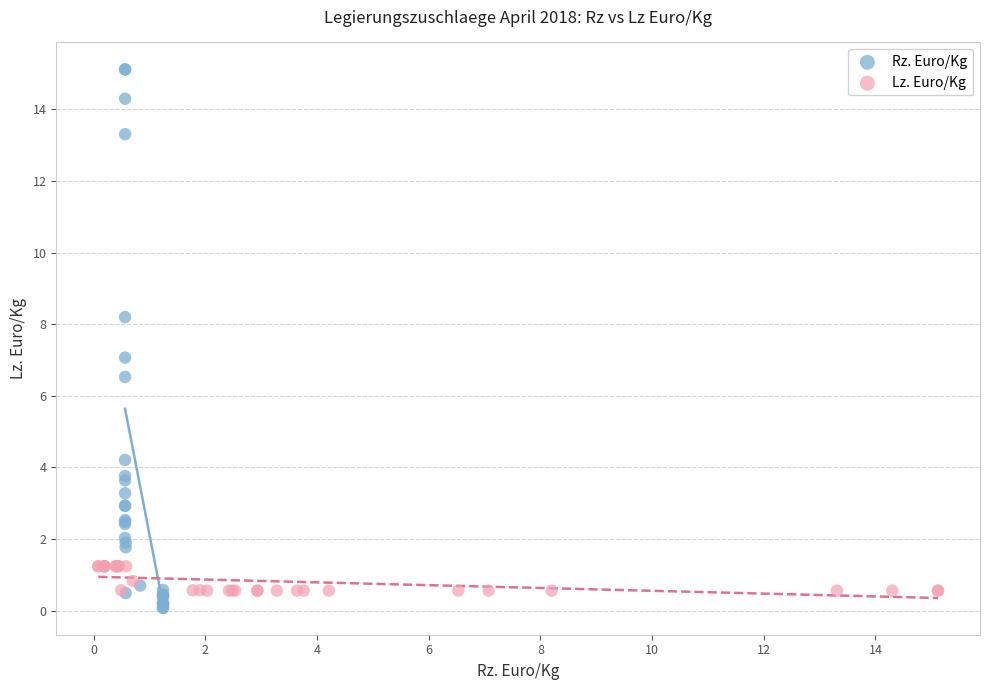

Which series reaches the maximum Y coordinate?

Rz. Euro/Kg